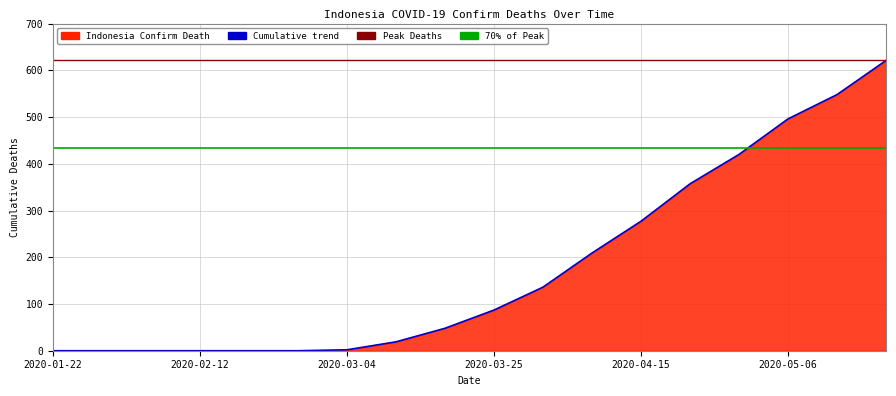

Which has a higher value, 2020-01-22 or 2020-02-12?

2020-01-22